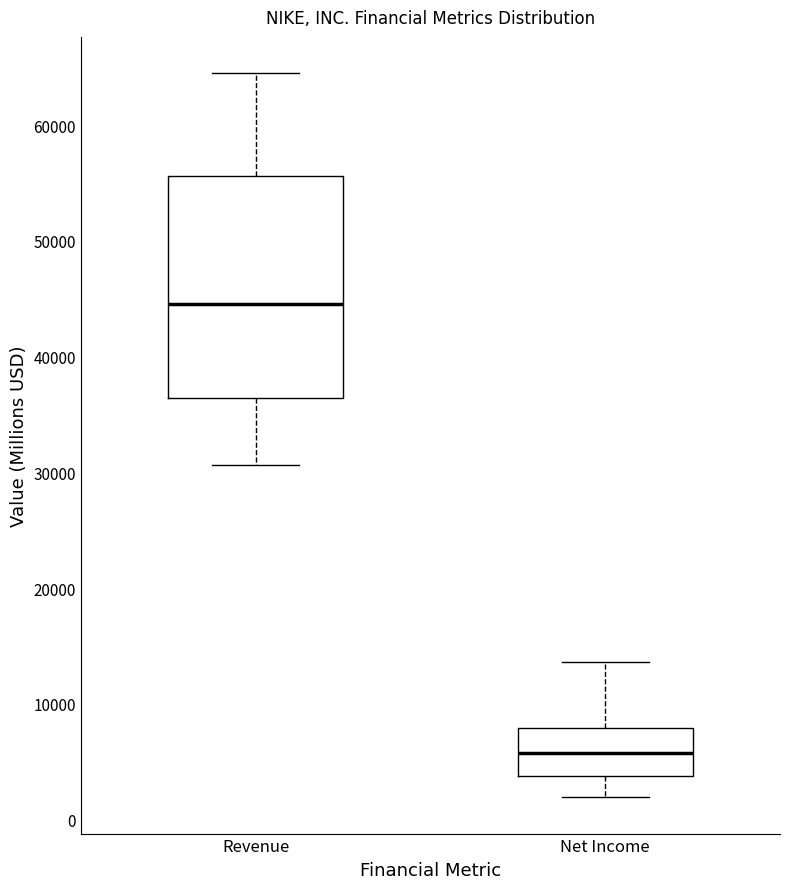

Where does the upper whisker of the box for Net Income end on the y-axis? The values are not printed on the chart, so give them approximately, as read against the axis.

14000